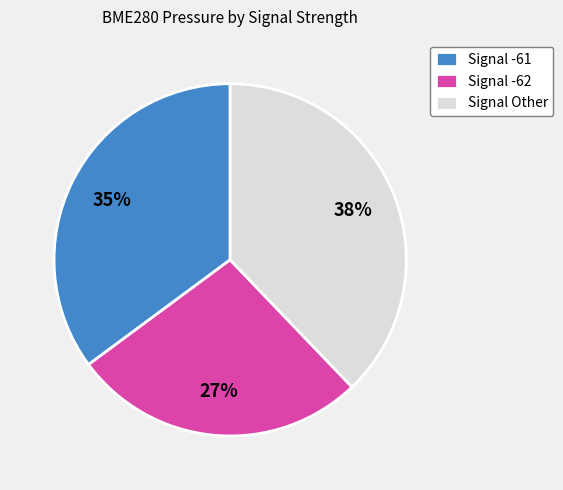

What percentage is the Signal -62 slice, to the nearest percent?

27%